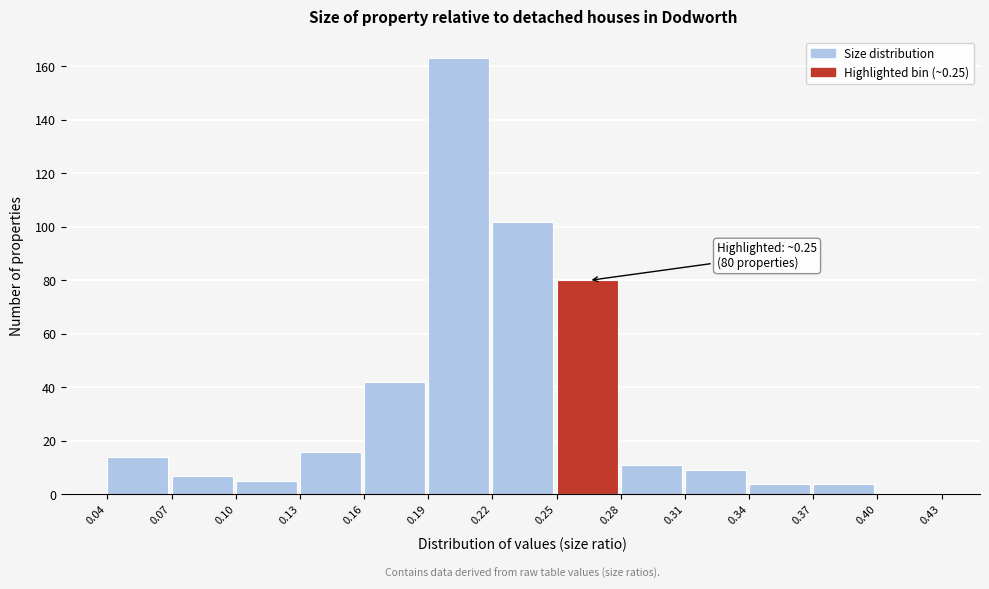

Over which range of the x-axis is the bar tallest?

0.19 to 0.22